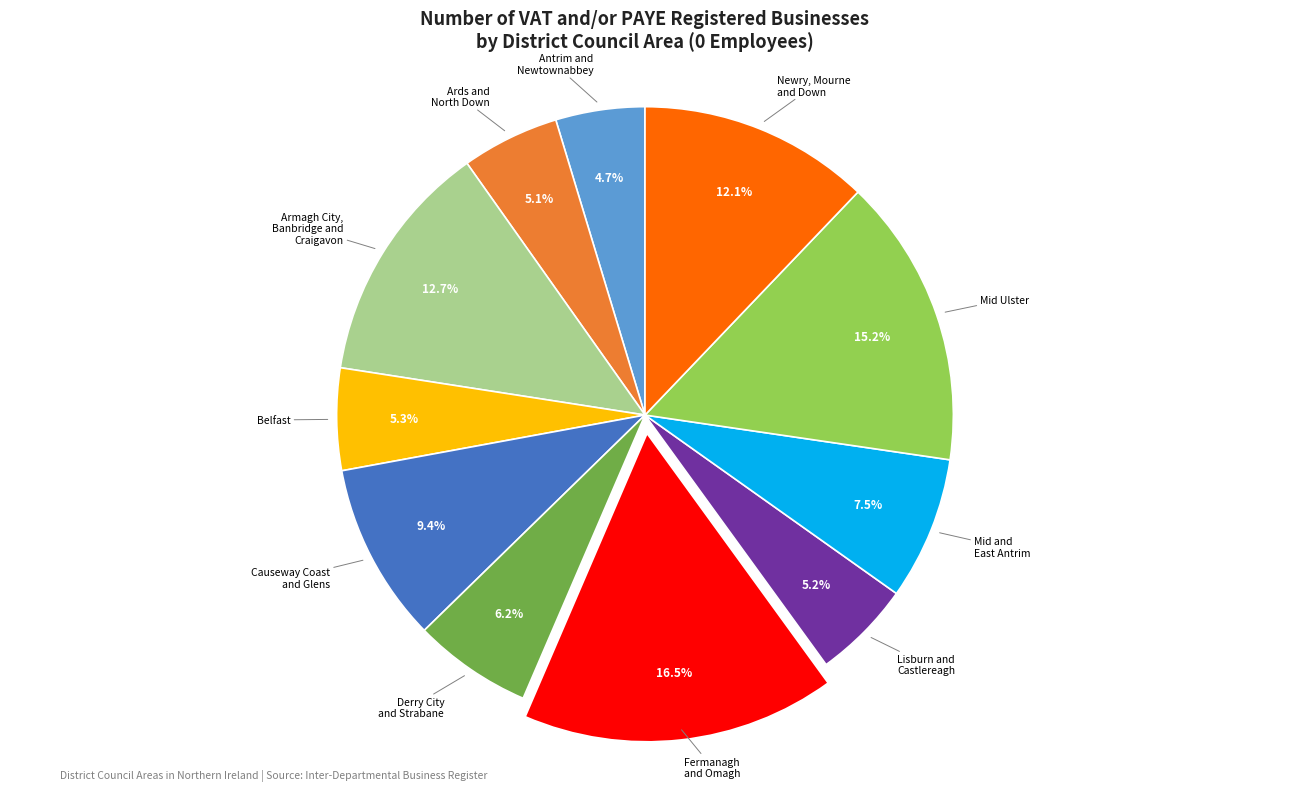

To the nearest percent, what is the difference between the largest and smallest slice percentages?

12%